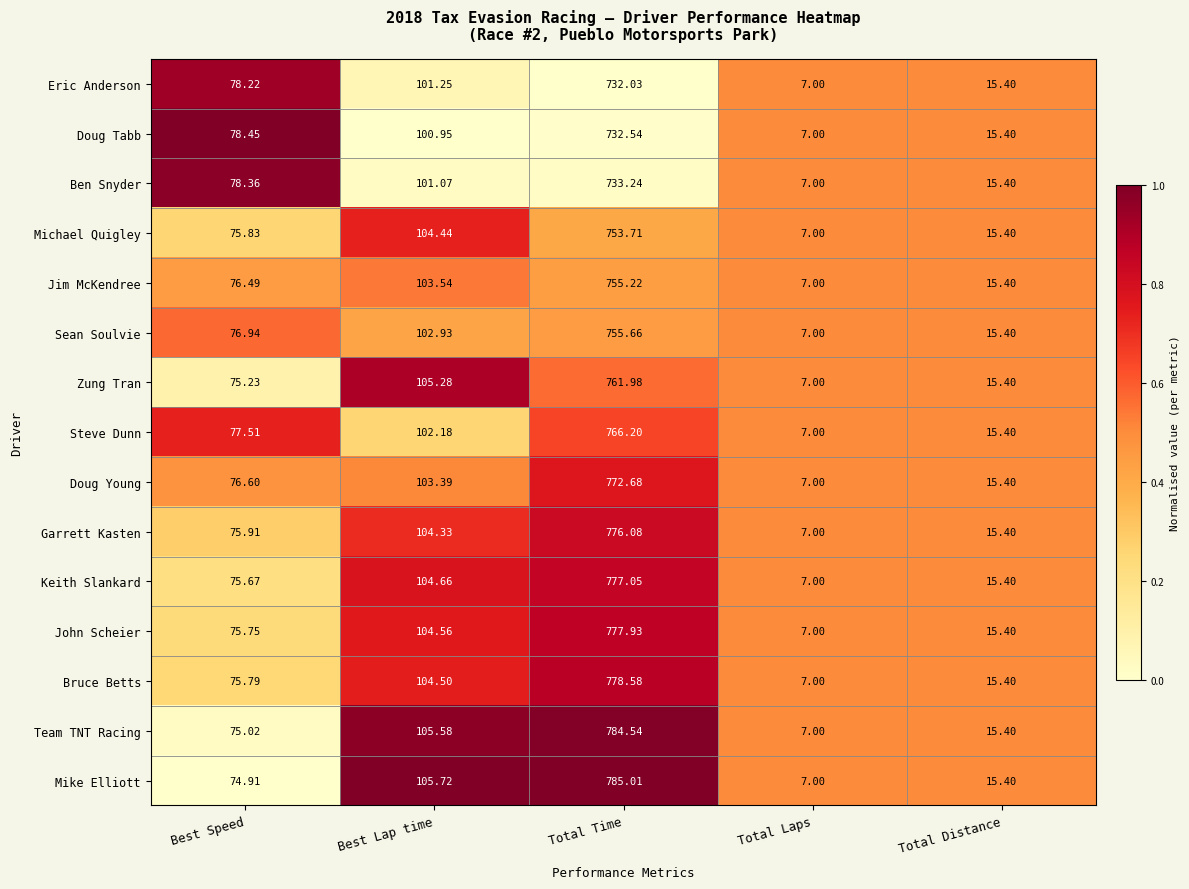

List the series in order of their peak value, highest first.

Mike Elliott, Team TNT Racing, Bruce Betts, John Scheier, Keith Slankard, Garrett Kasten, Doug Young, Steve Dunn, Zung Tran, Sean Soulvie, Jim McKendree, Michael Quigley, Ben Snyder, Doug Tabb, Eric Anderson